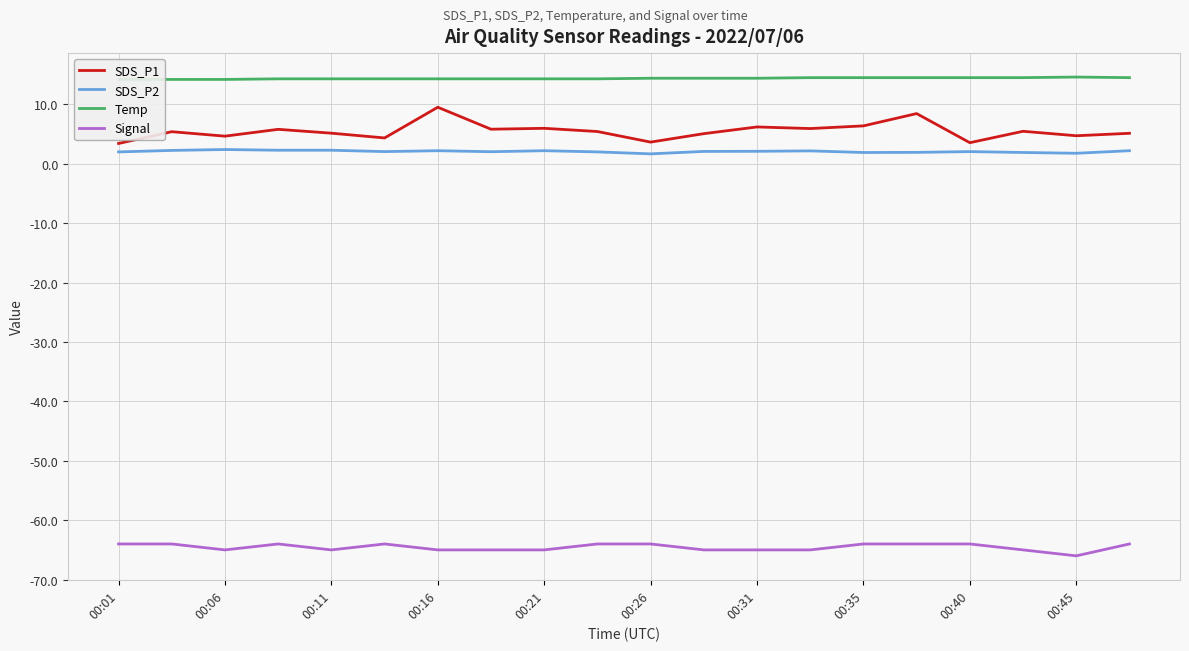

True or false: SDS_P1 and Signal intersect in this chart.

False